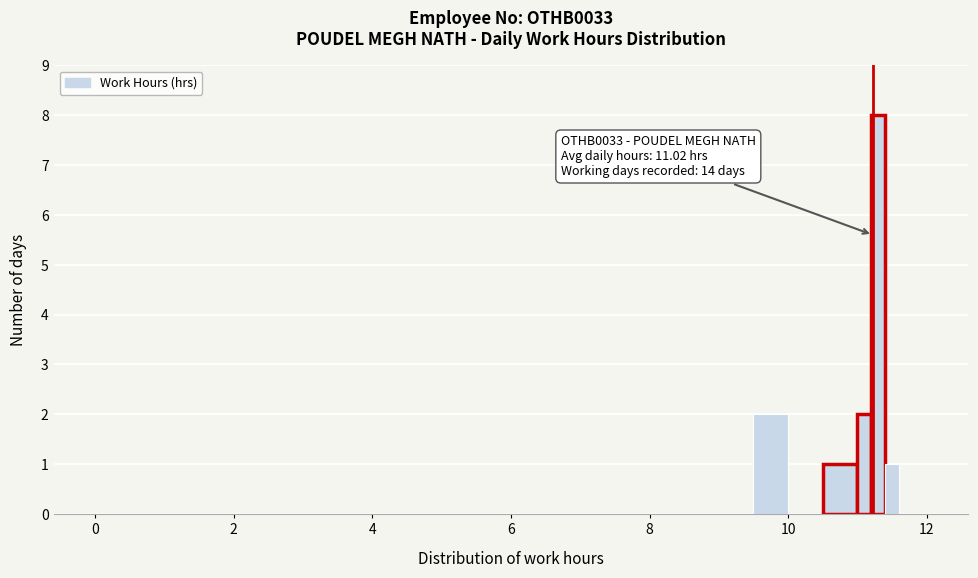

Around what value on the x-axis is the tallest bar? Give the approximate position of its centre, as read against the axis.

11.4